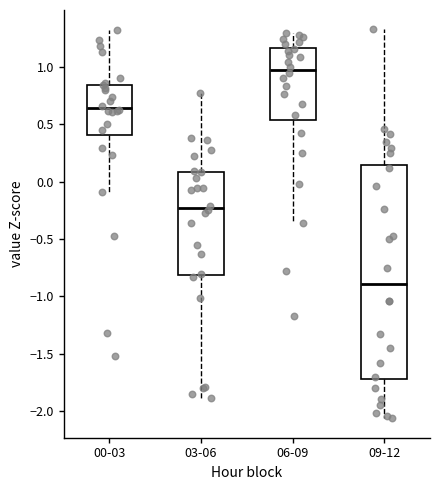

Which box has the highest median line?

06-09